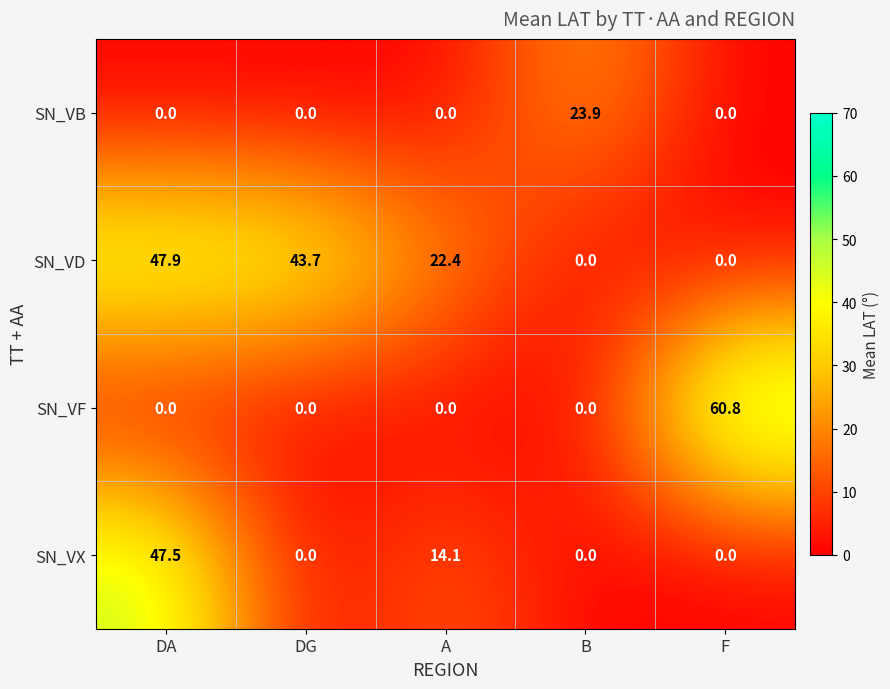

Between DA and A, which series saw the biggest shift?

SN_VX